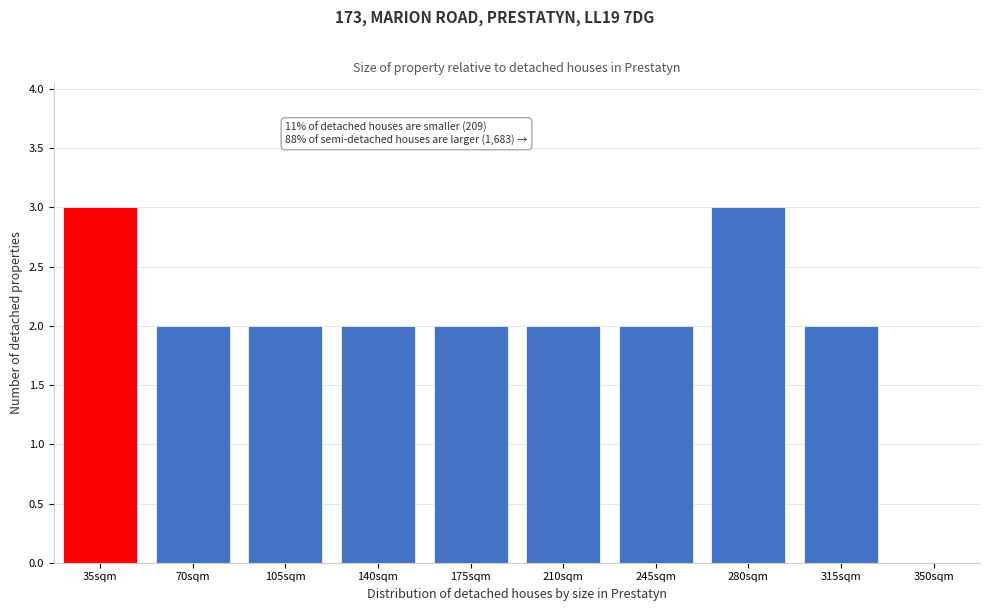

Reading left to right, transcribe all the data shown in this chart.

35sqm=3	70sqm=2	105sqm=2	140sqm=2	175sqm=2	210sqm=2	245sqm=2	280sqm=3	315sqm=2	350sqm=0